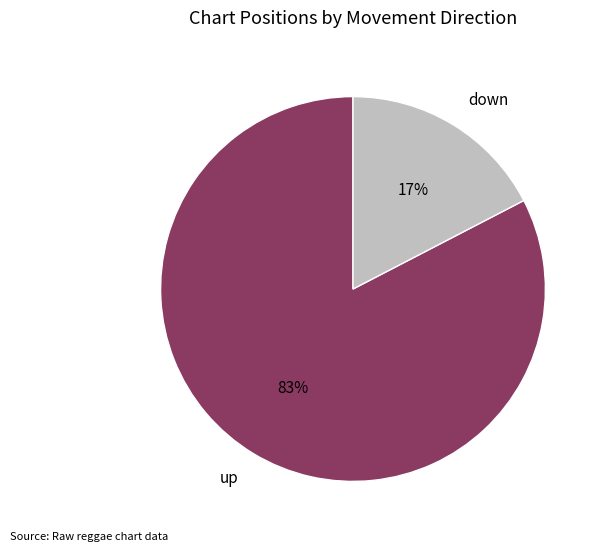

Combined, do down and up account for over 50%?

Yes